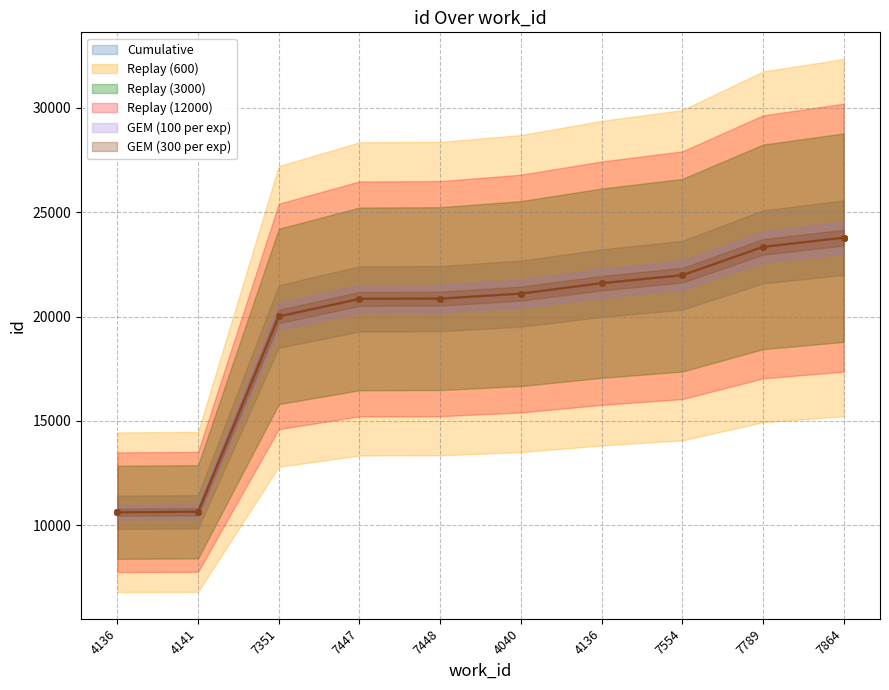

Which has a higher value, 4136 or 7447?

4136